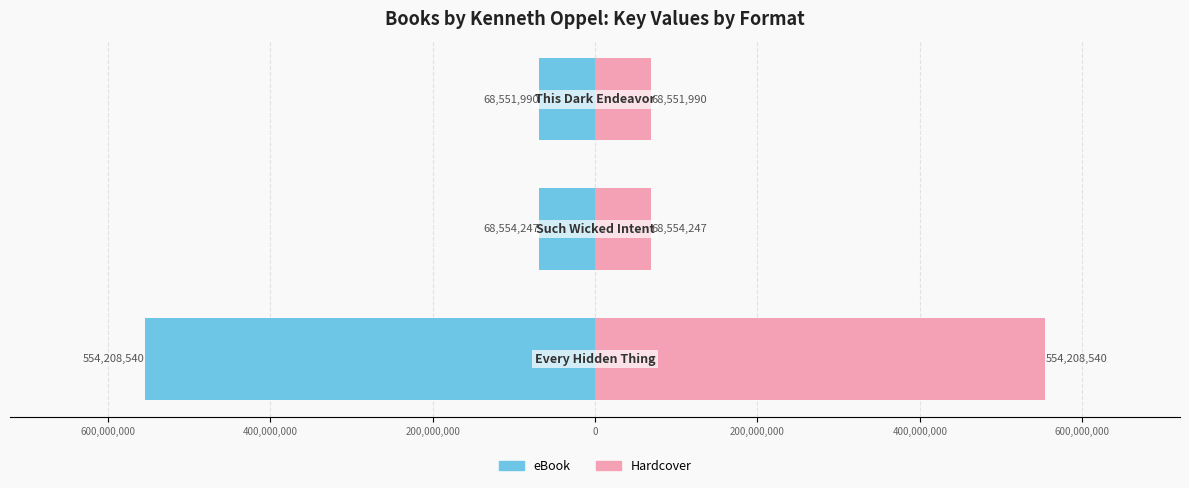

The Hardcover series shows 134307722 at 800,000,000. True or false?

False